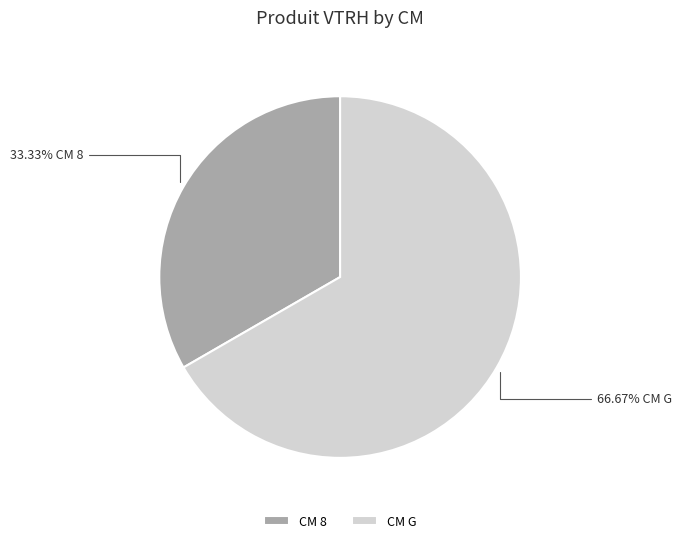

Combined, do CM 8 and CM G account for over 50%?

Yes